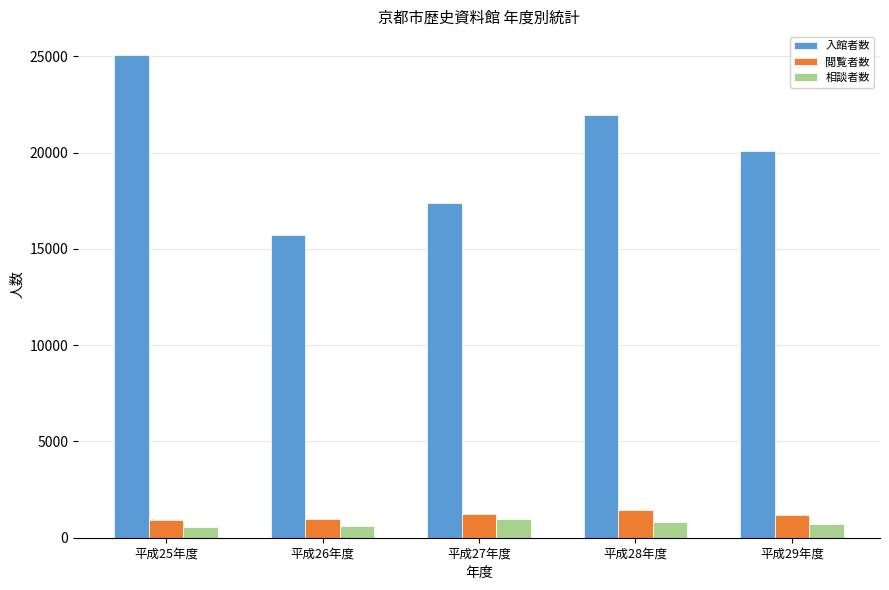

Rank the series at 平成27年度 from highest to lowest value.

入館者数, 閲覧者数, 相談者数